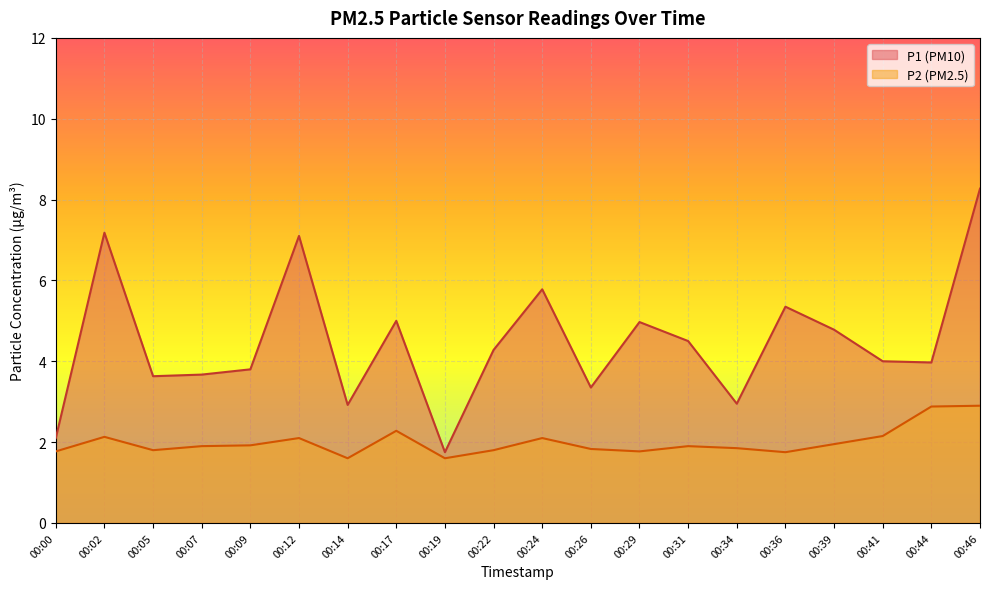

The P1 series shows 2.1 at 00:00. True or false?

True